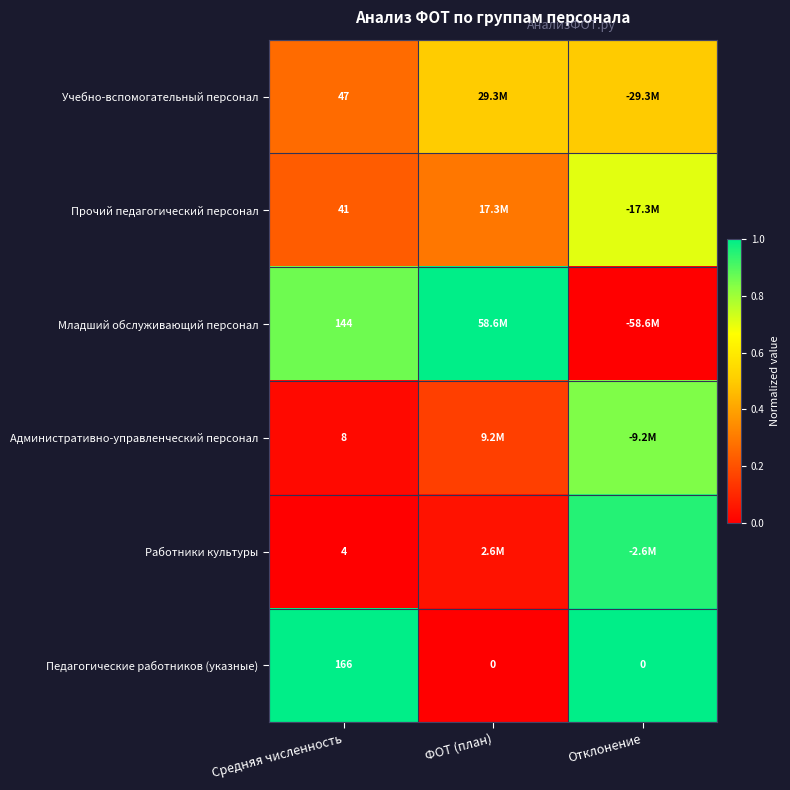

What is the maximum value for Учебно-вспомогательный персонал?

0.5